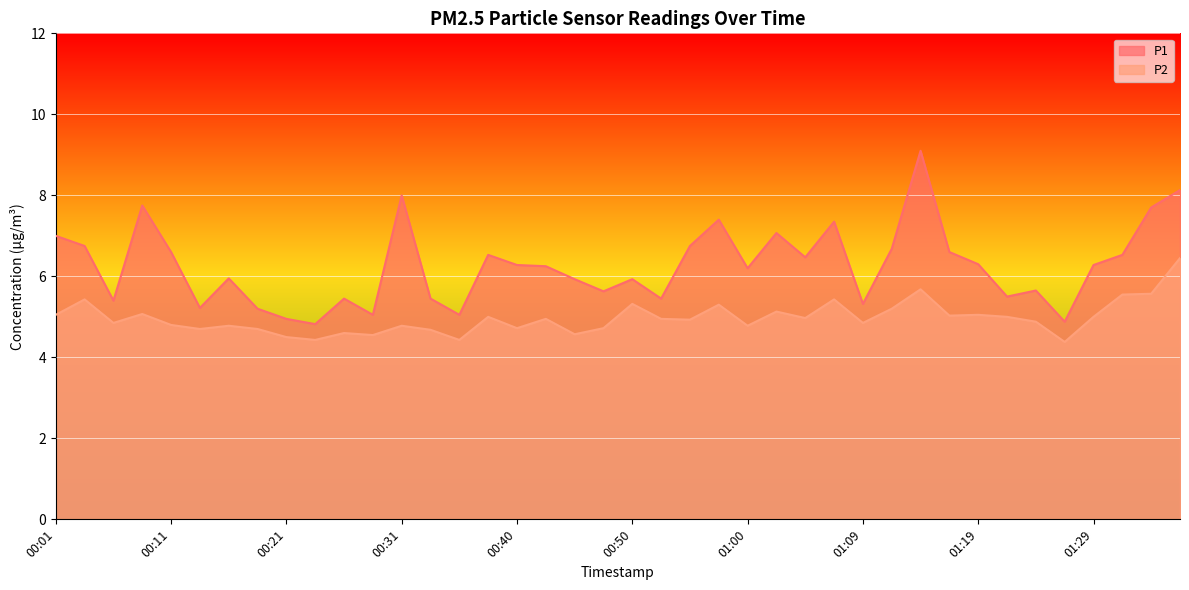

What is the sum of all P2 values?

198.8